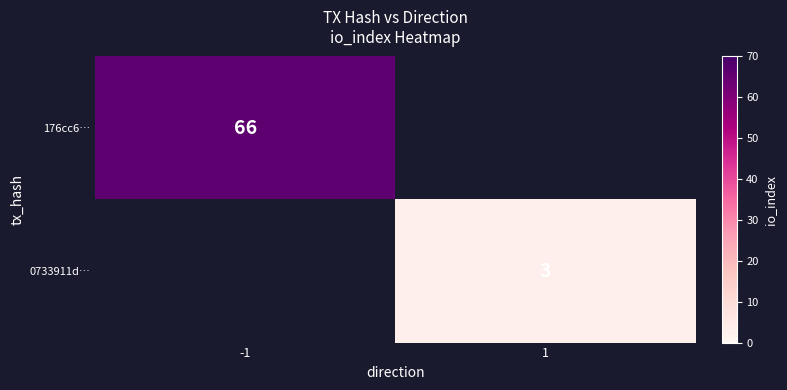

The value of 176cc6… at -1 is 37.7. True or false?

False